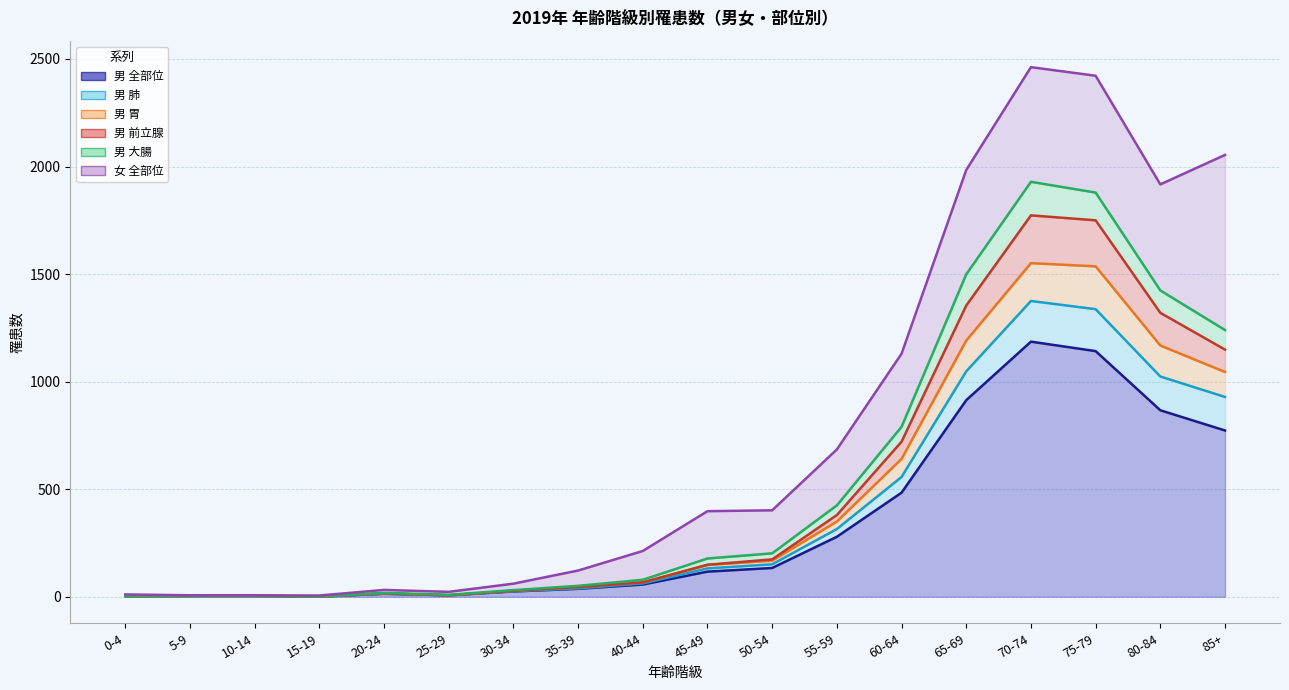

At which category does 男 全部位 reach its first local valley?

15-19